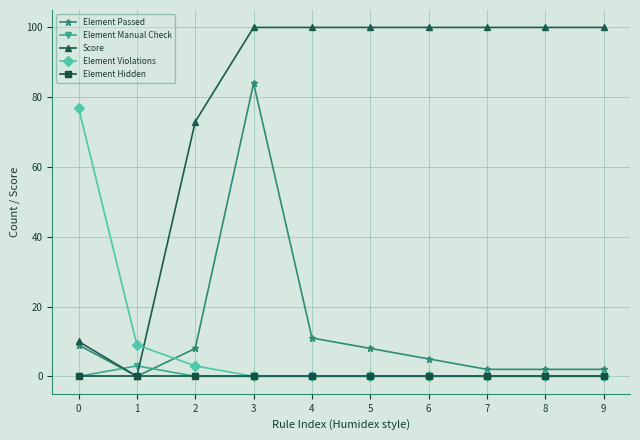

What are all the series names shown in the legend?

Element Passed, Element Manual Check, Score, Element Violations, Element Hidden